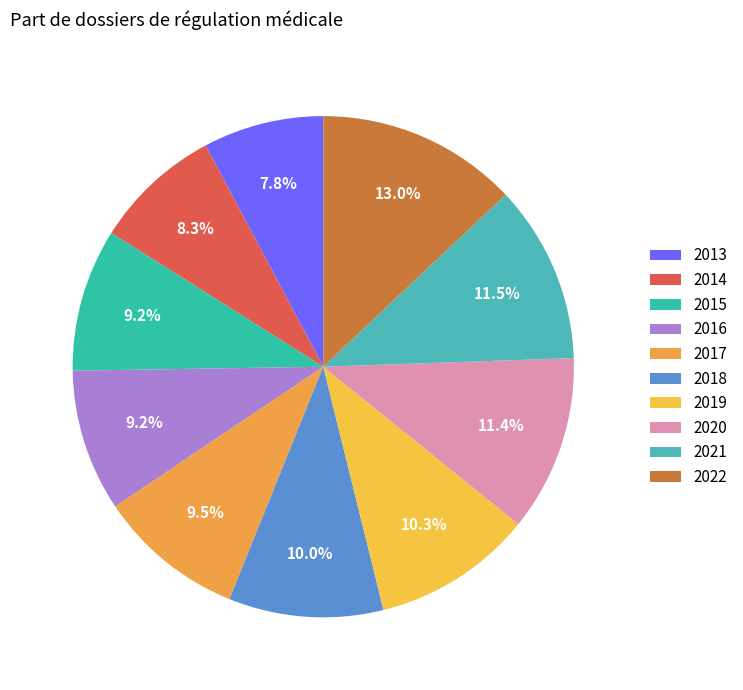

Rank the categories by value from highest to lowest.

2022, 2021, 2020, 2019, 2018, 2017, 2015, 2016, 2014, 2013